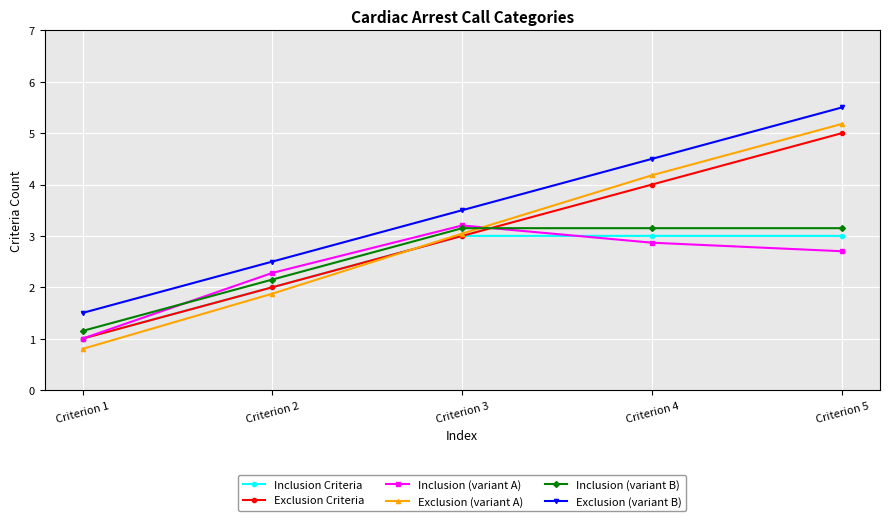

Count the Exclusion Criteria values in the range 2 to 4.

3